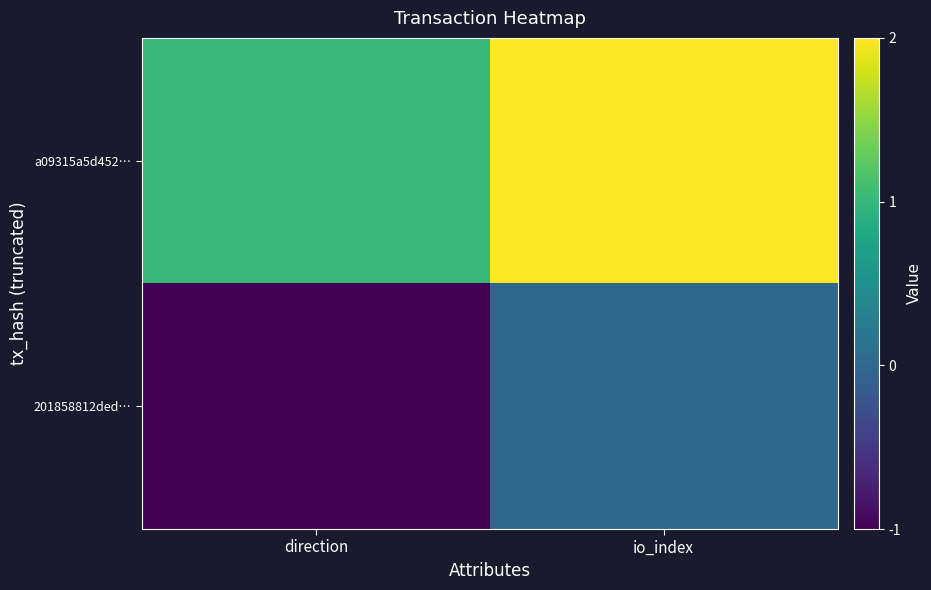

Reading left to right, what are all the values shown in this chart?

201858812ded…: direction=-1	io_index=0
a09315a5d452…: direction=1	io_index=2